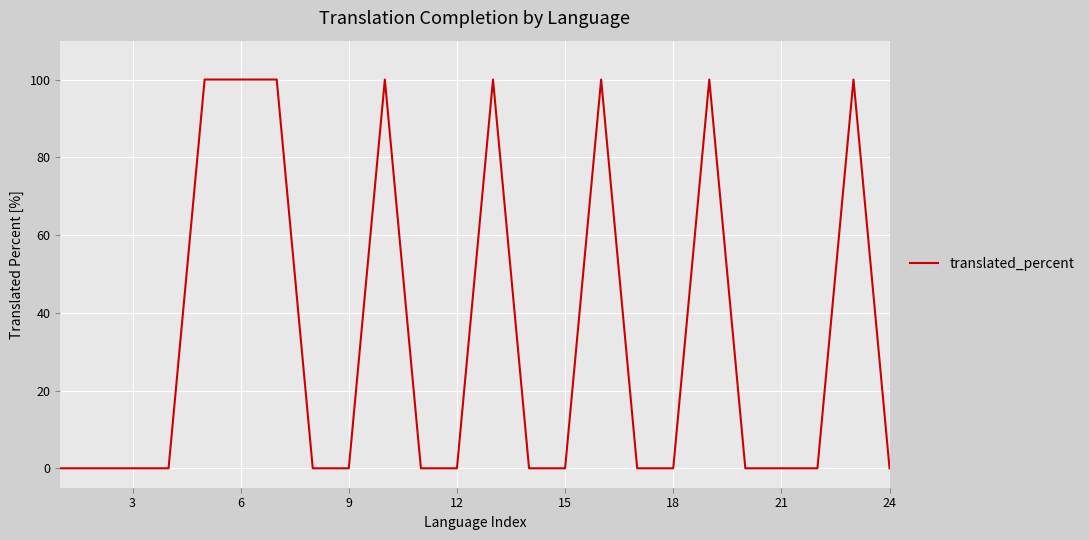

Does the chart have visible grid lines?

Yes